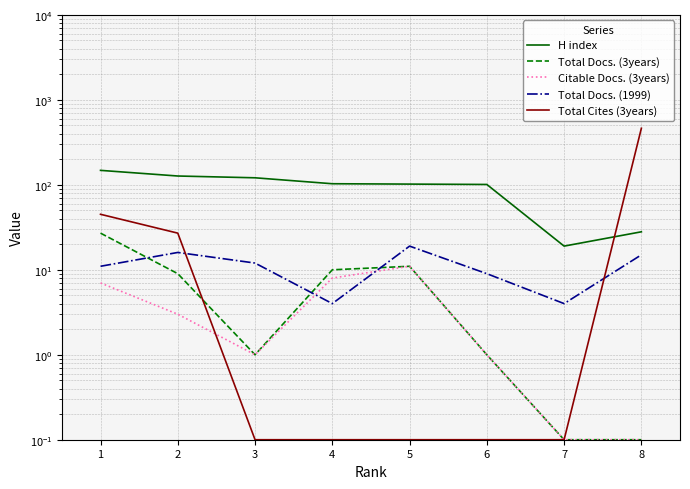

What is the maximum value shown in the chart?

463.0